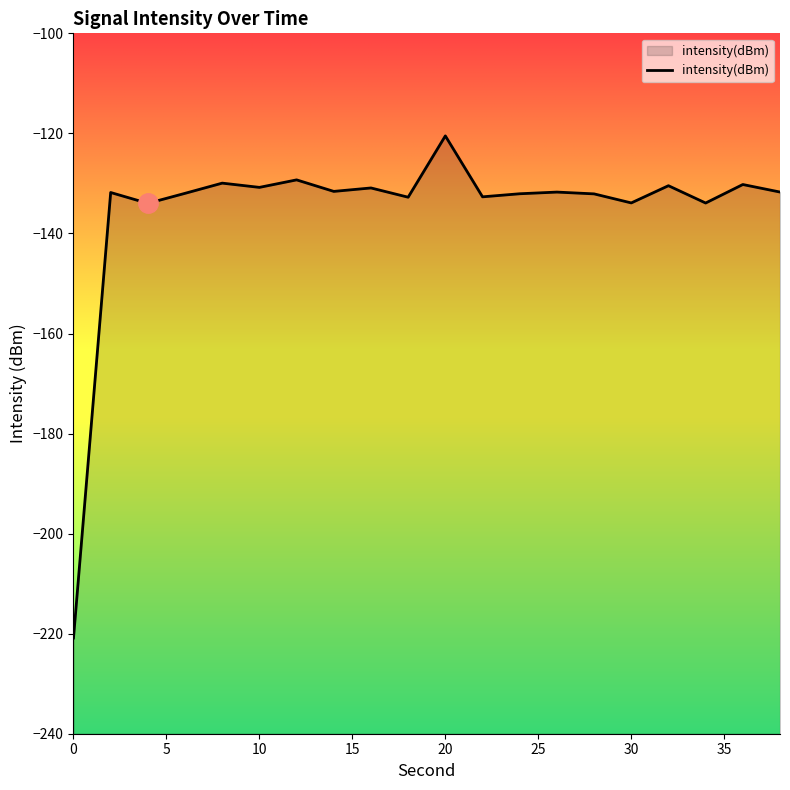

Count the number of values greater than -131.

7